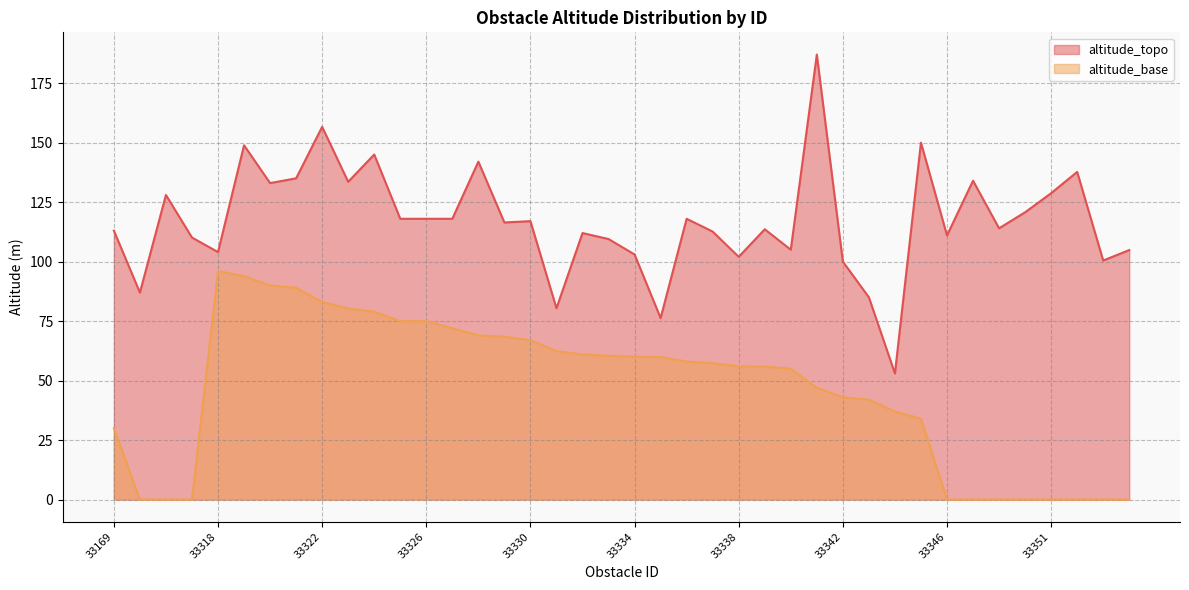

True or false: altitude_topo and altitude_base intersect in this chart.

False